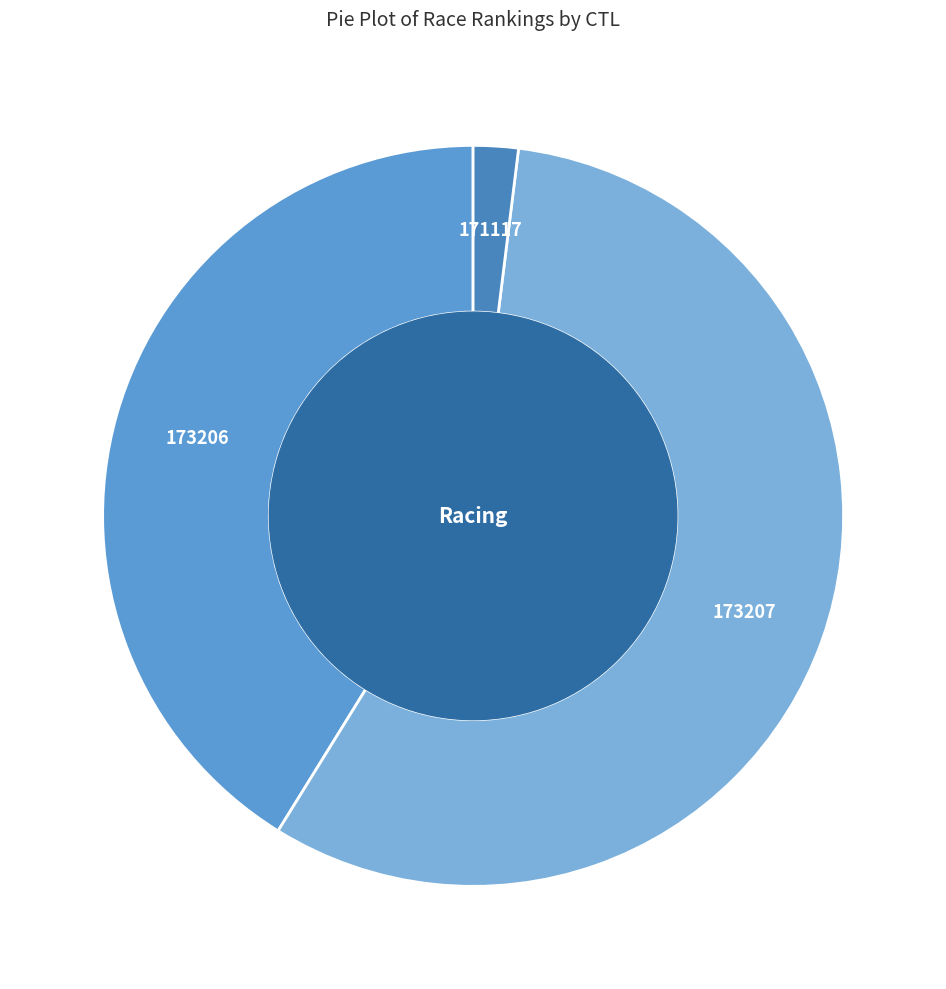

Is 173207 the majority of the pie?

Yes